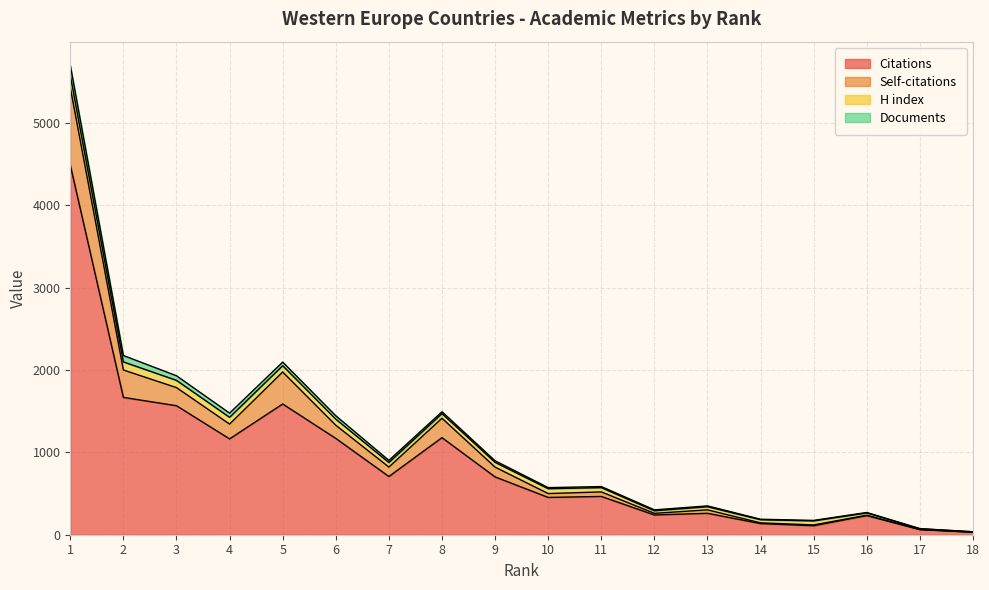

What is the highest value of the Citations series?

4491